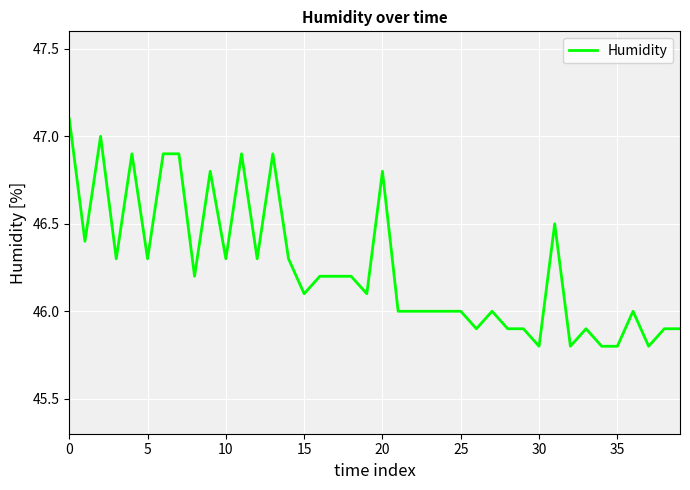

What is the smallest value displayed?

45.8